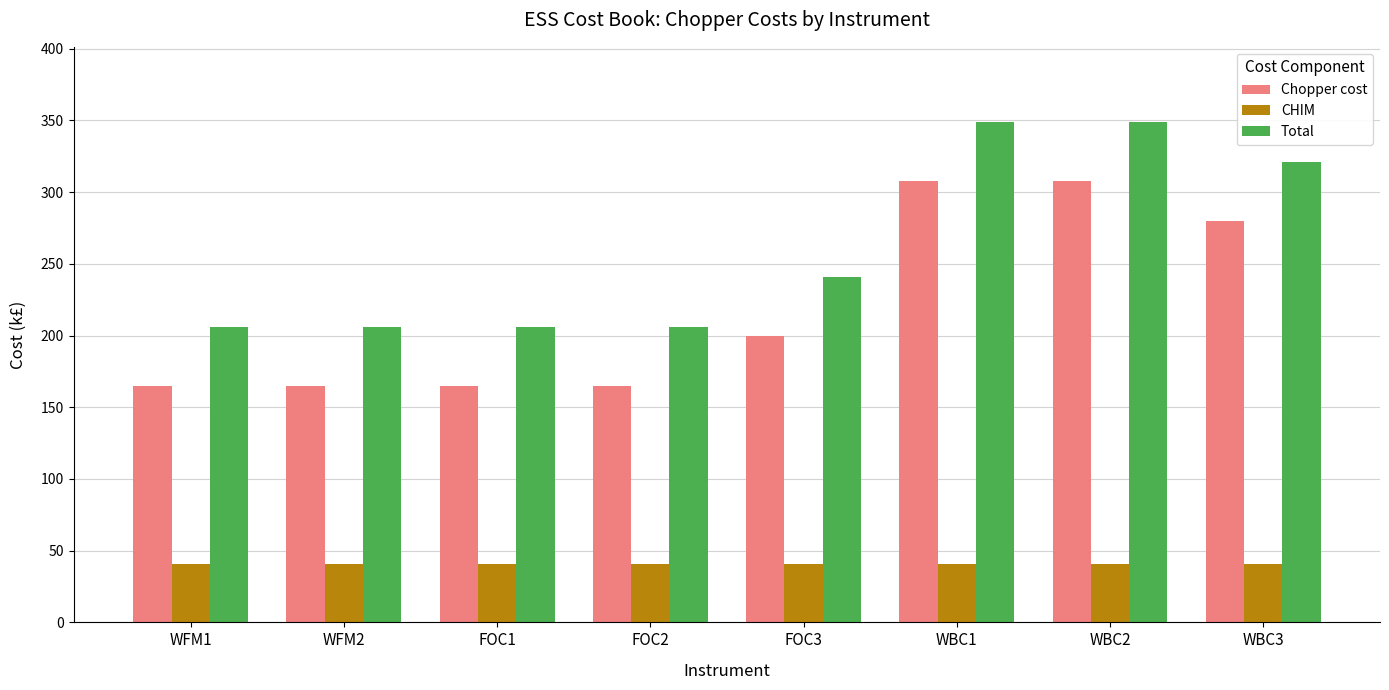

How many Total values are between 206 and 349?

8